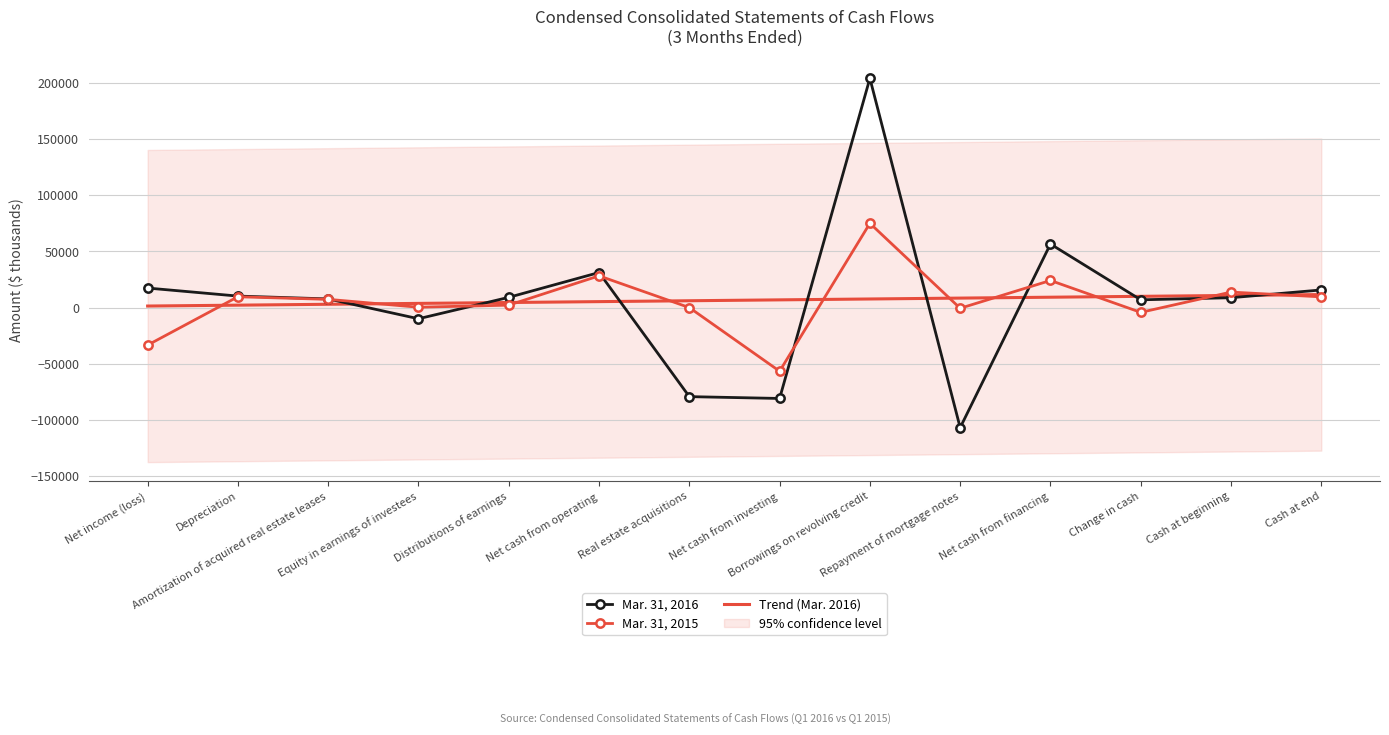

How many data points in Mar. 31, 2016 are above 9117?

6